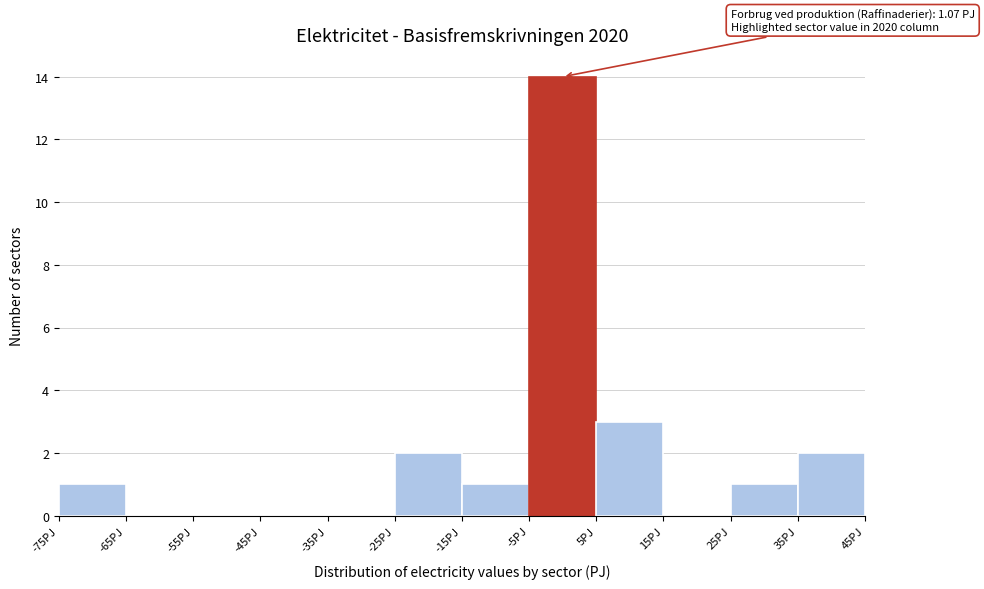

Which range on the x-axis has the tallest bar?

-5 to 5